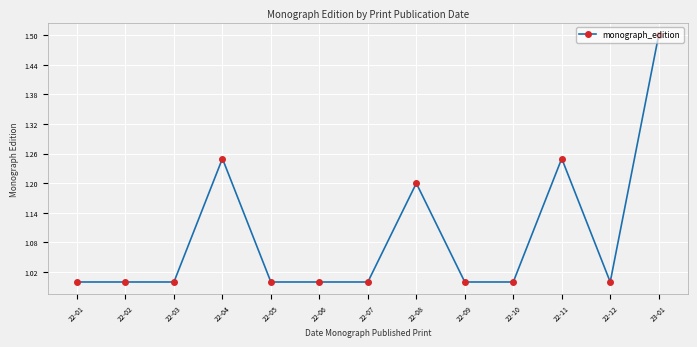

Is this an area chart (filled region under the line)?

No